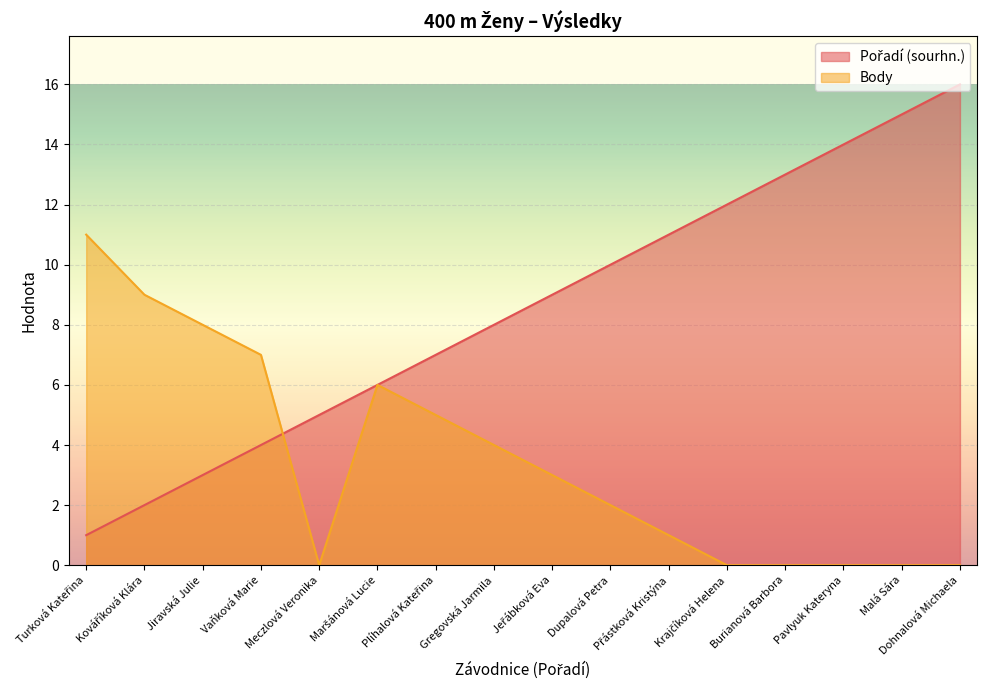

True or false: Pořadí (sourhn.) has a value of 5 at Dohnalová Michaela.

False